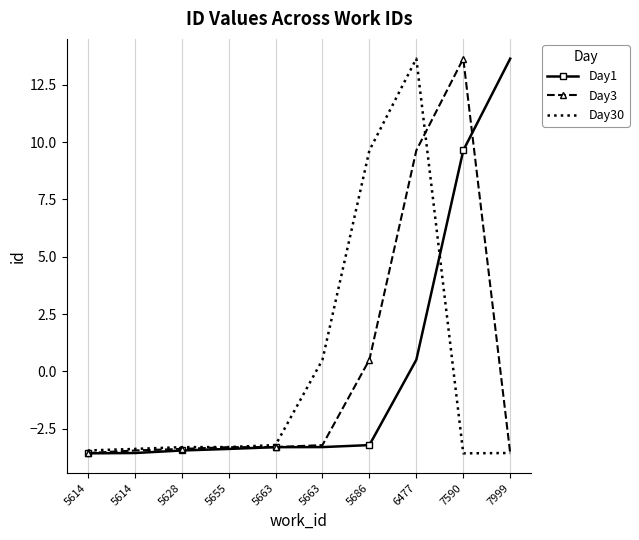

Which has a higher value, 5663 or 5614?

5663